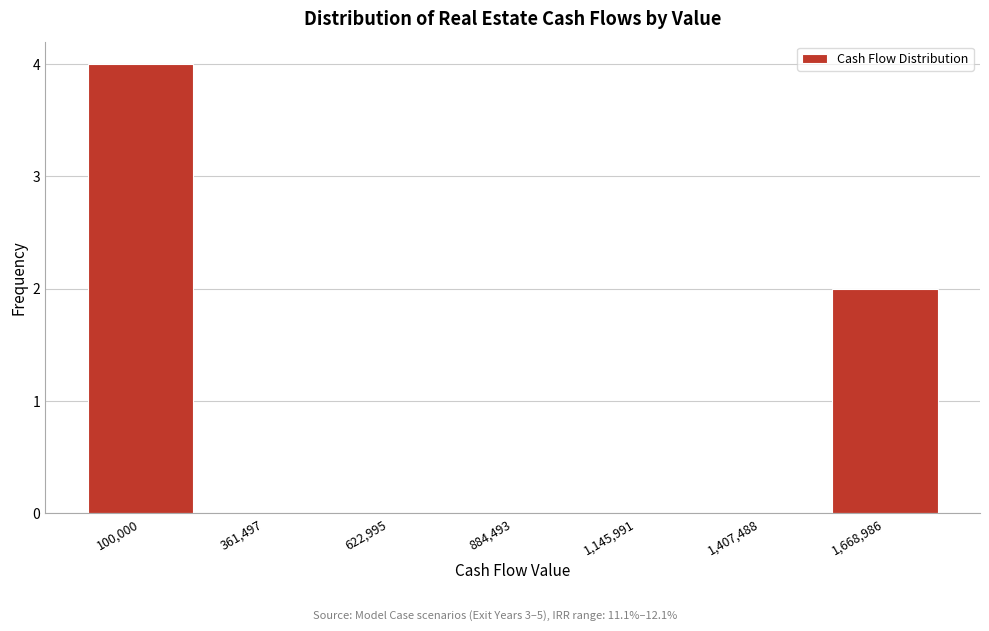

Reading left to right, list all the values displayed in this chart.

100,000=4	361,497=0	622,995=0	884,493=0	1,145,991=0	1,407,488=0	1,668,986=2